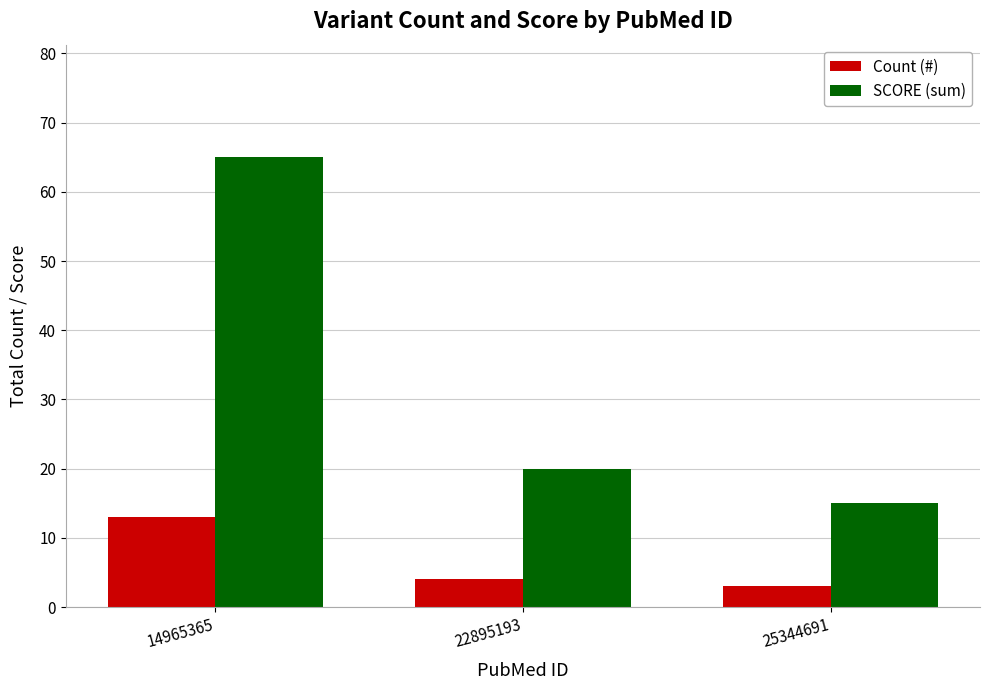

The value of Count (#) at 25344691 is 3. True or false?

True